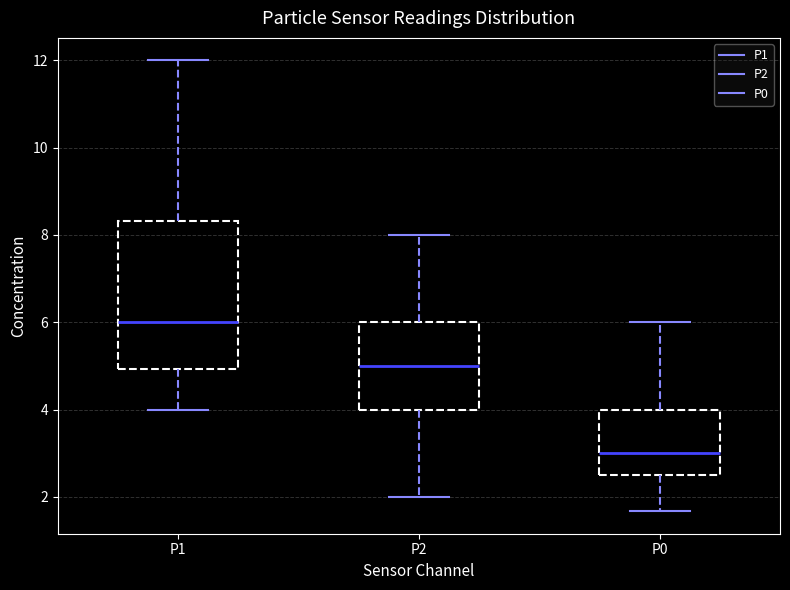

Comparing the boxes themselves (not the whiskers), which one is the tallest?

P1